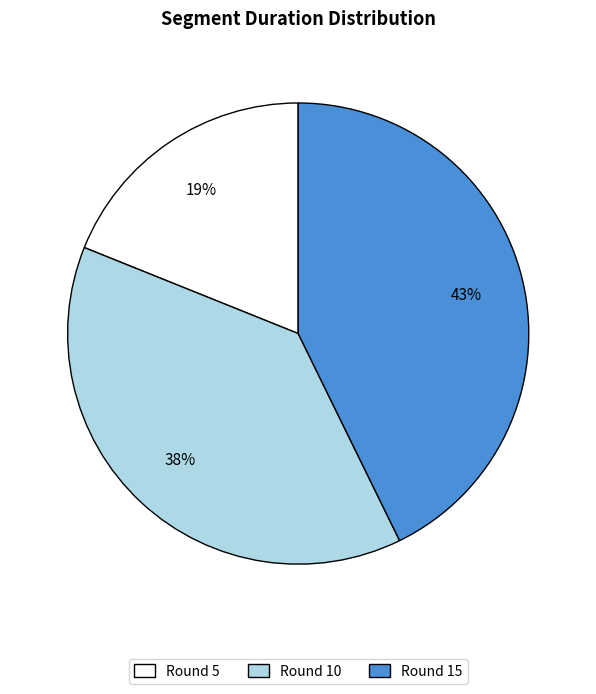

To the nearest percent, what portion does Round 5 represent?

19%